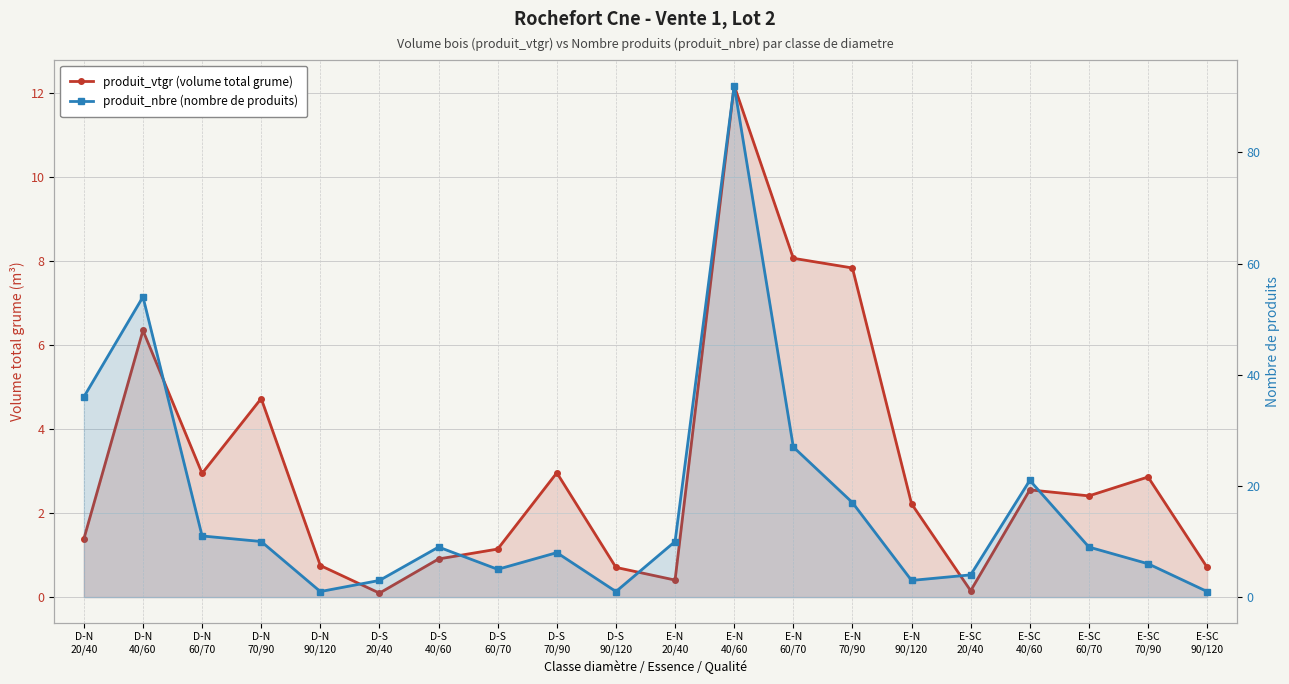

True or false: produit_nbre (nombre de produits) has more than 0 interior local peaks.

True